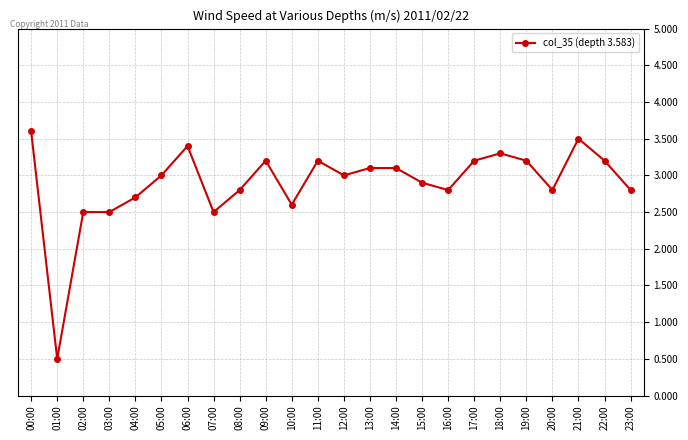

At which category does the data reach its first local valley?

01:00